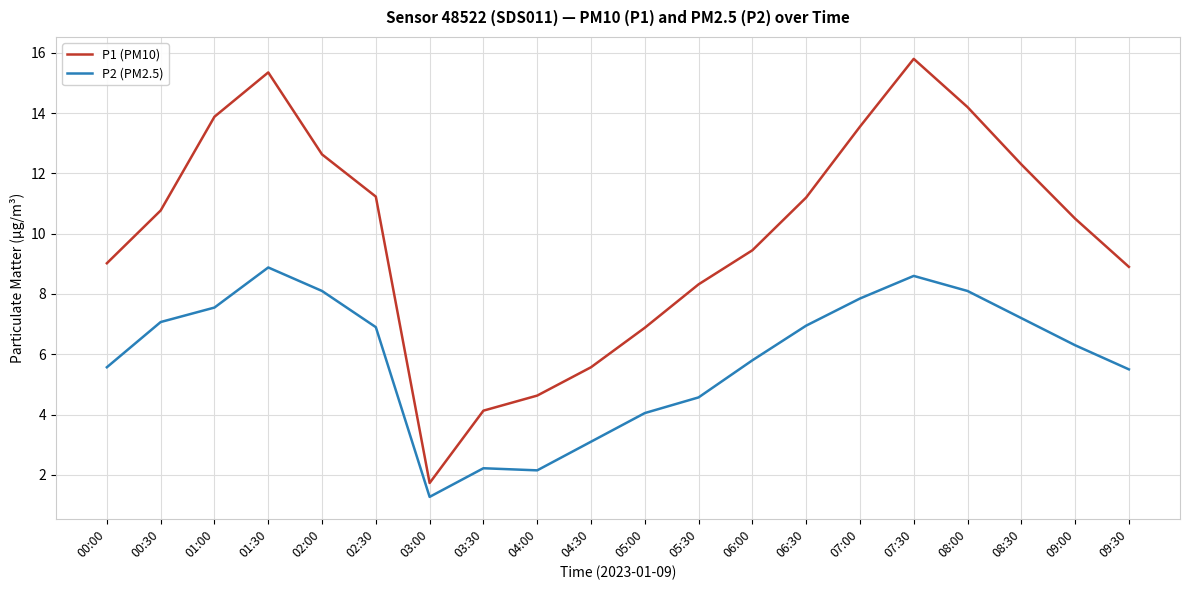

Which category has the highest value in the P2 (PM2.5) series?

01:30